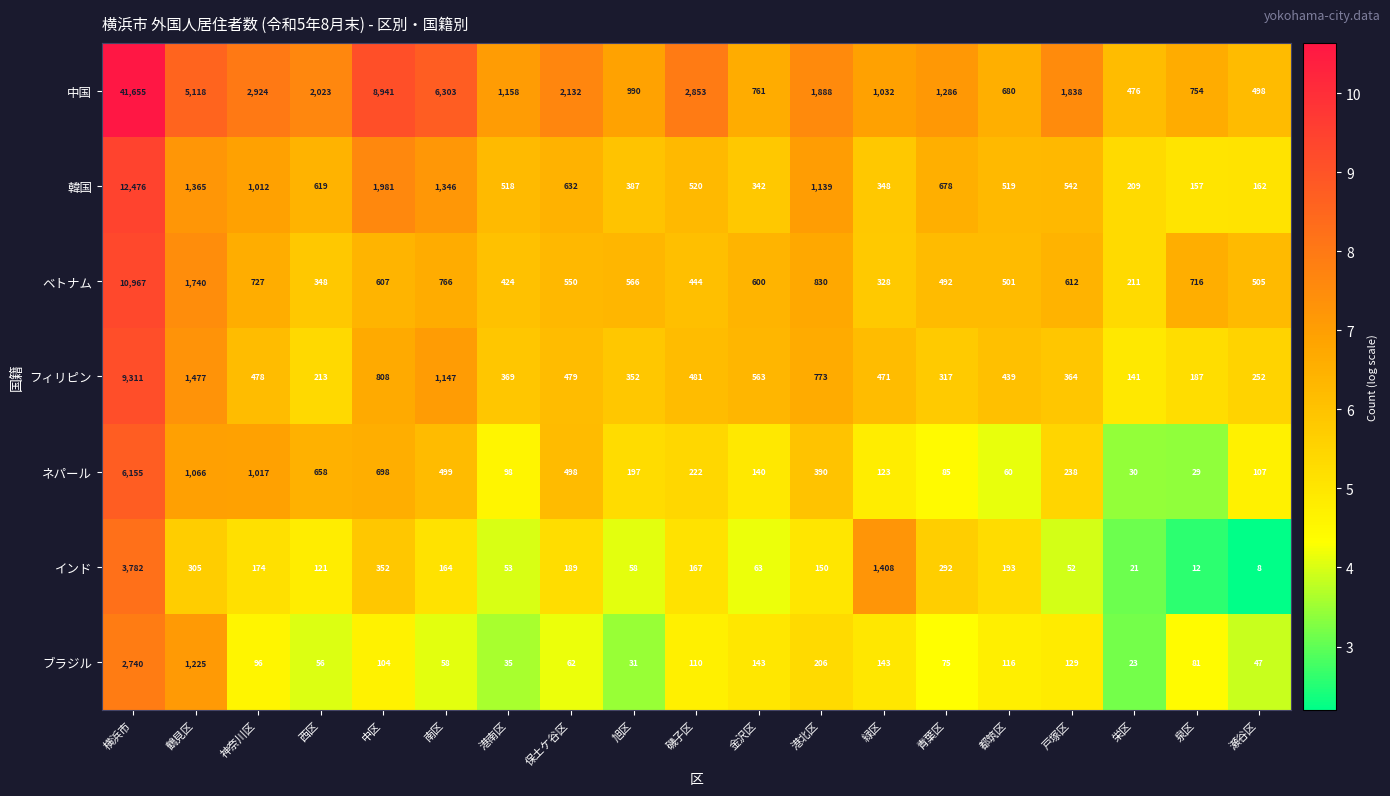

Where is ベトナム nearest to the value 5589?

鶴見区